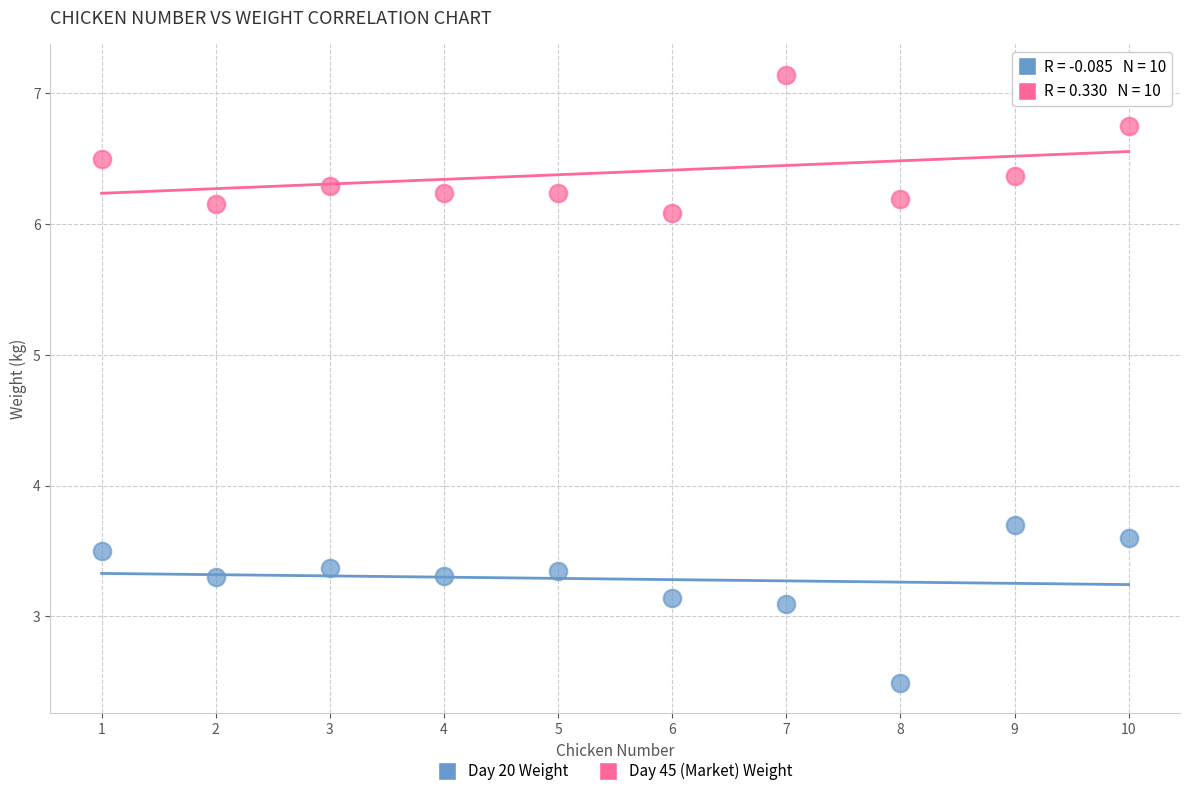

What are all the series names shown in the legend?

Day 20 Weight, Day 45 (Market) Weight